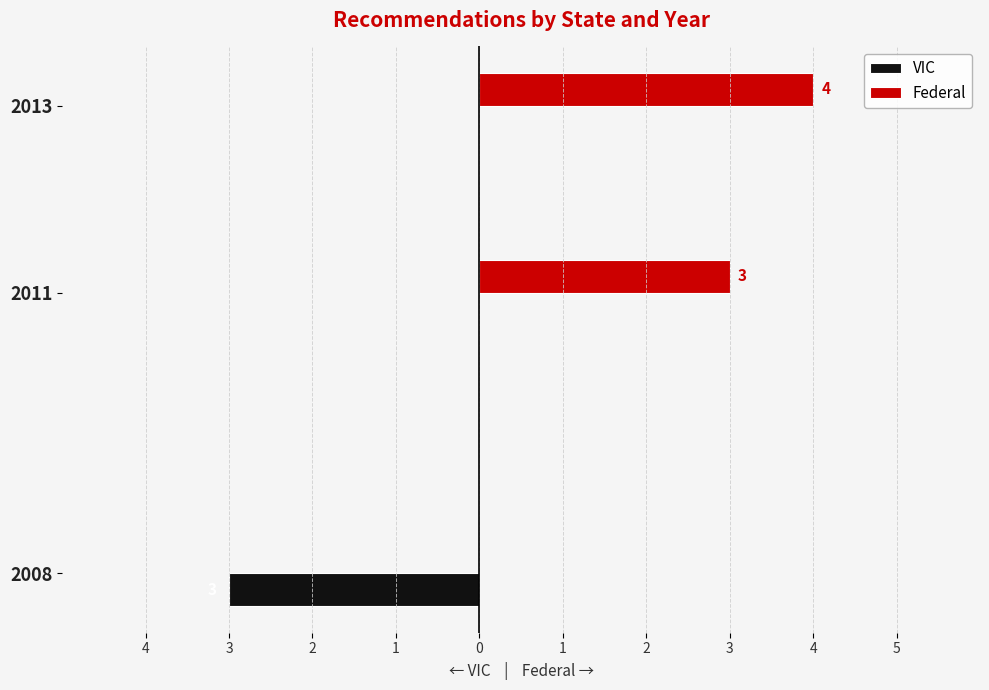

What is the maximum value shown in the chart?

4